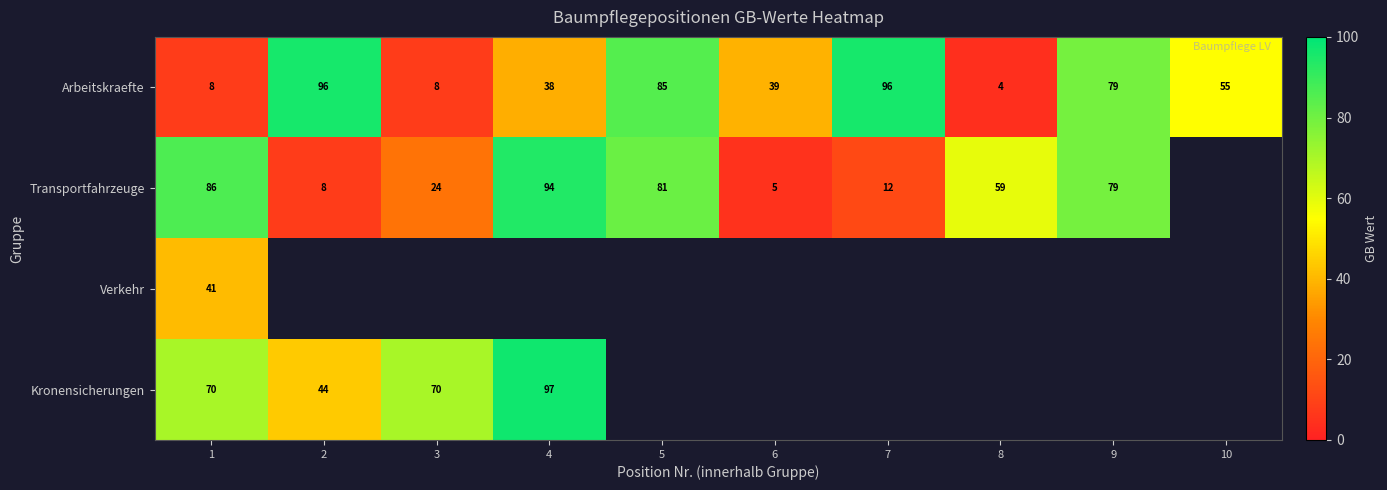

Is the value of Kronensicherungen at 3 greater than the value of Arbeitskraefte at 2?

No